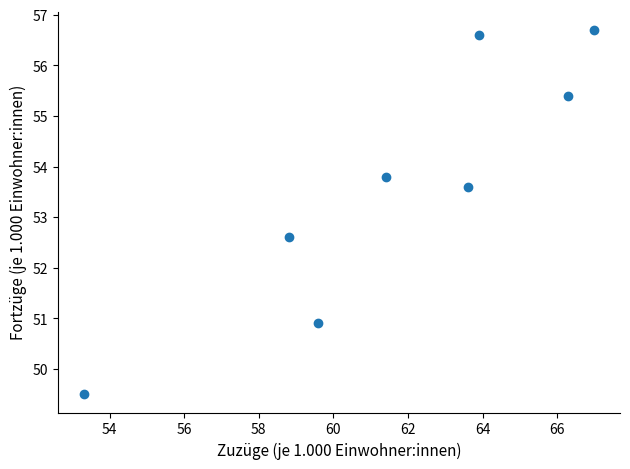

What Y value in the scatter plot is closest to 53?

52.6